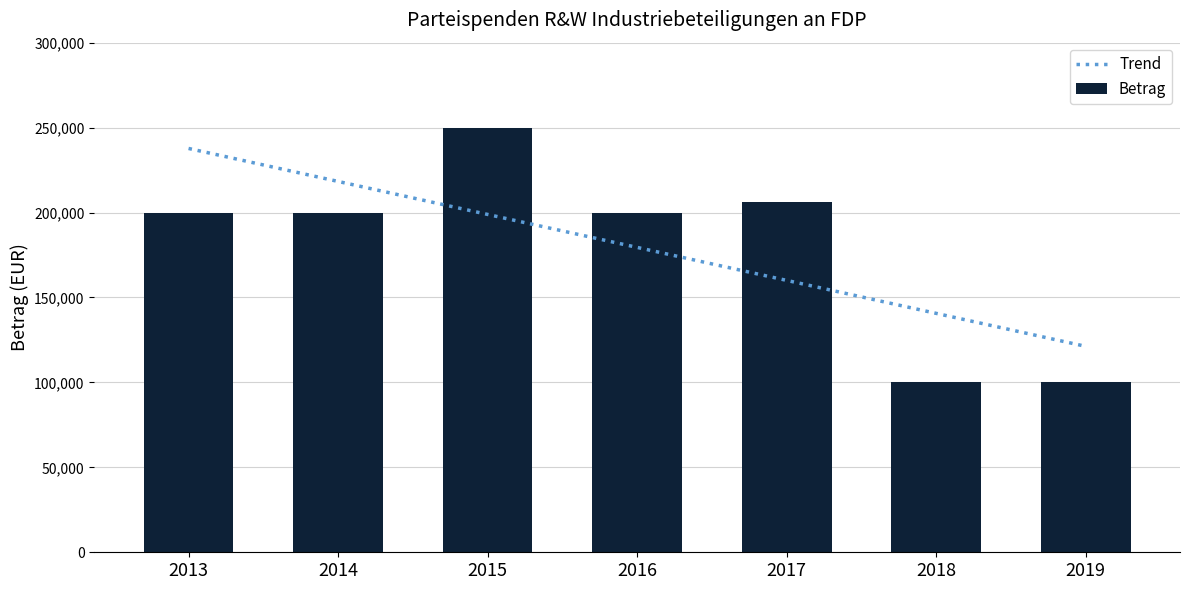

Which has a higher value, 2014 or 2017?

2017